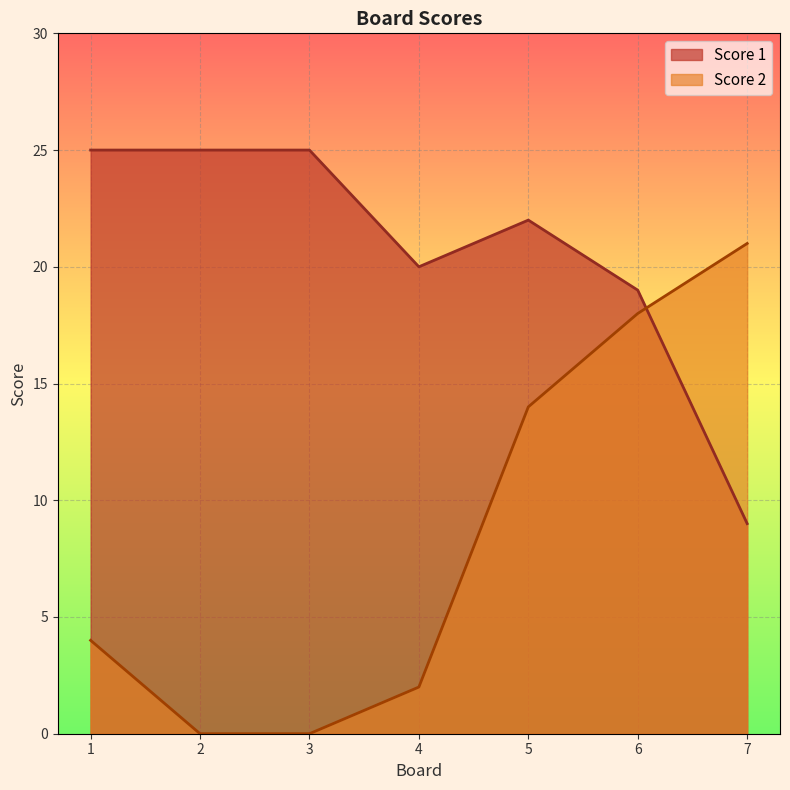

List the labels in order of Score 1 value, smallest first.

7, 6, 4, 5, 1, 2, 3